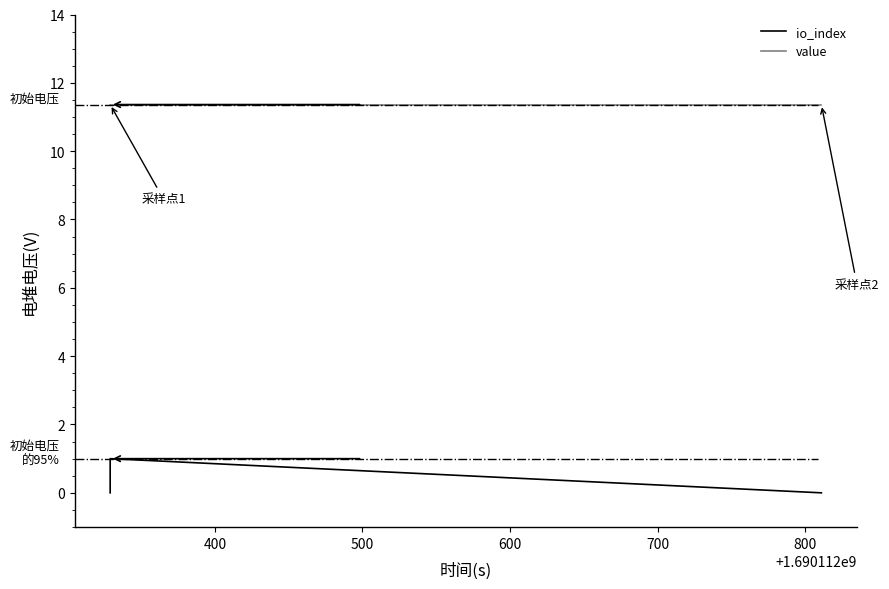

What is the greatest value displayed?

11.4